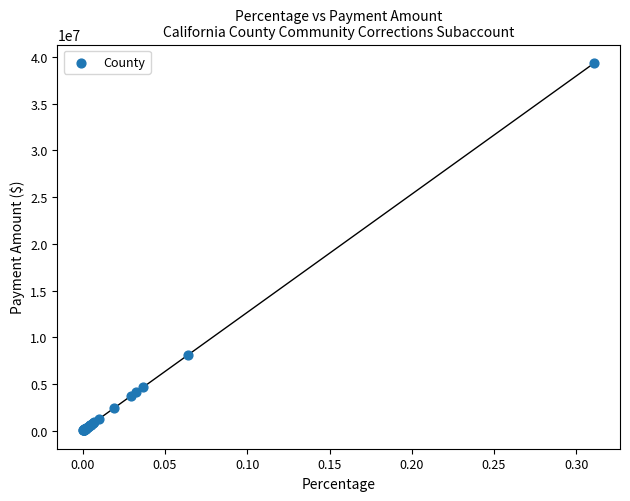

What Y value in the scatter plot is closest to 19702148?

8094944.3